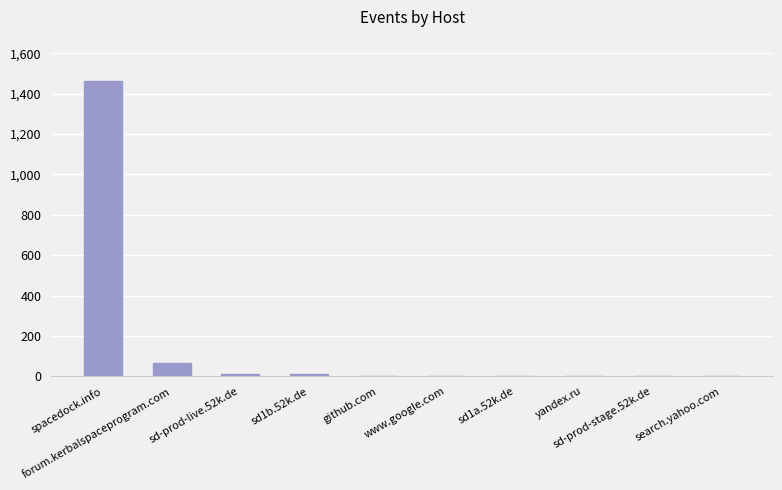

The value at github.com is 4. True or false?

True